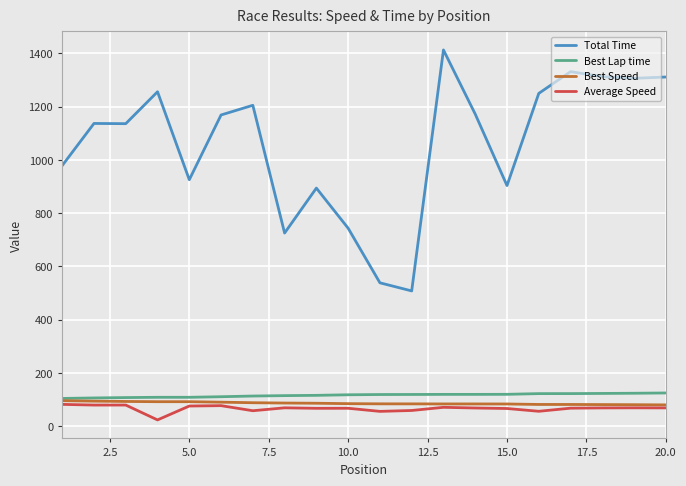

Which series has the largest range (max minus min)?

Total Time